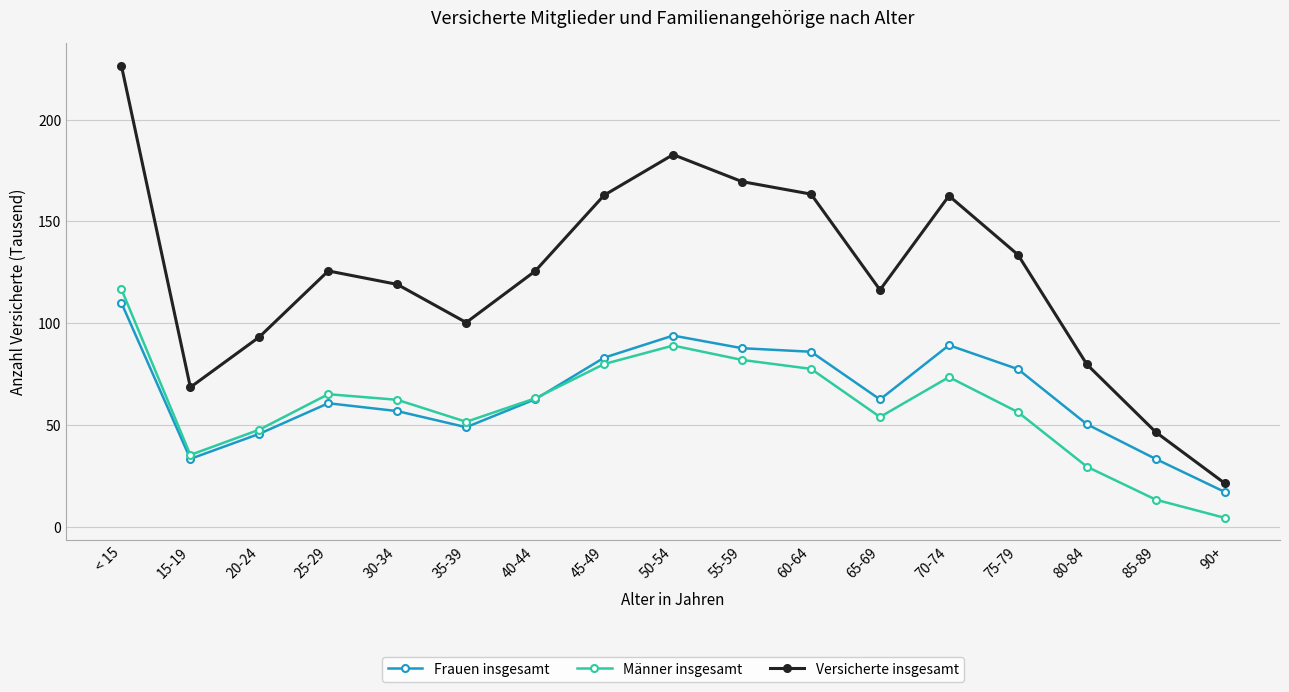

Which category has the highest value in the Versicherte insgesamt series?

< 15